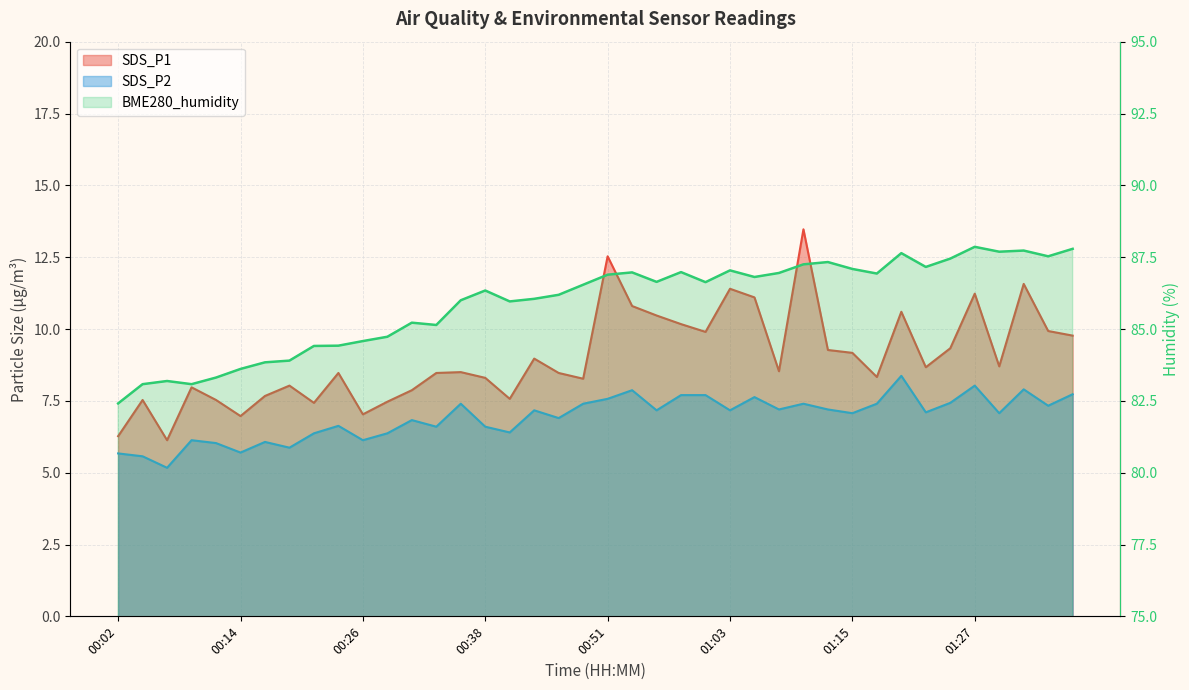

At which label is BME280_humidity closest to 85?

00:34